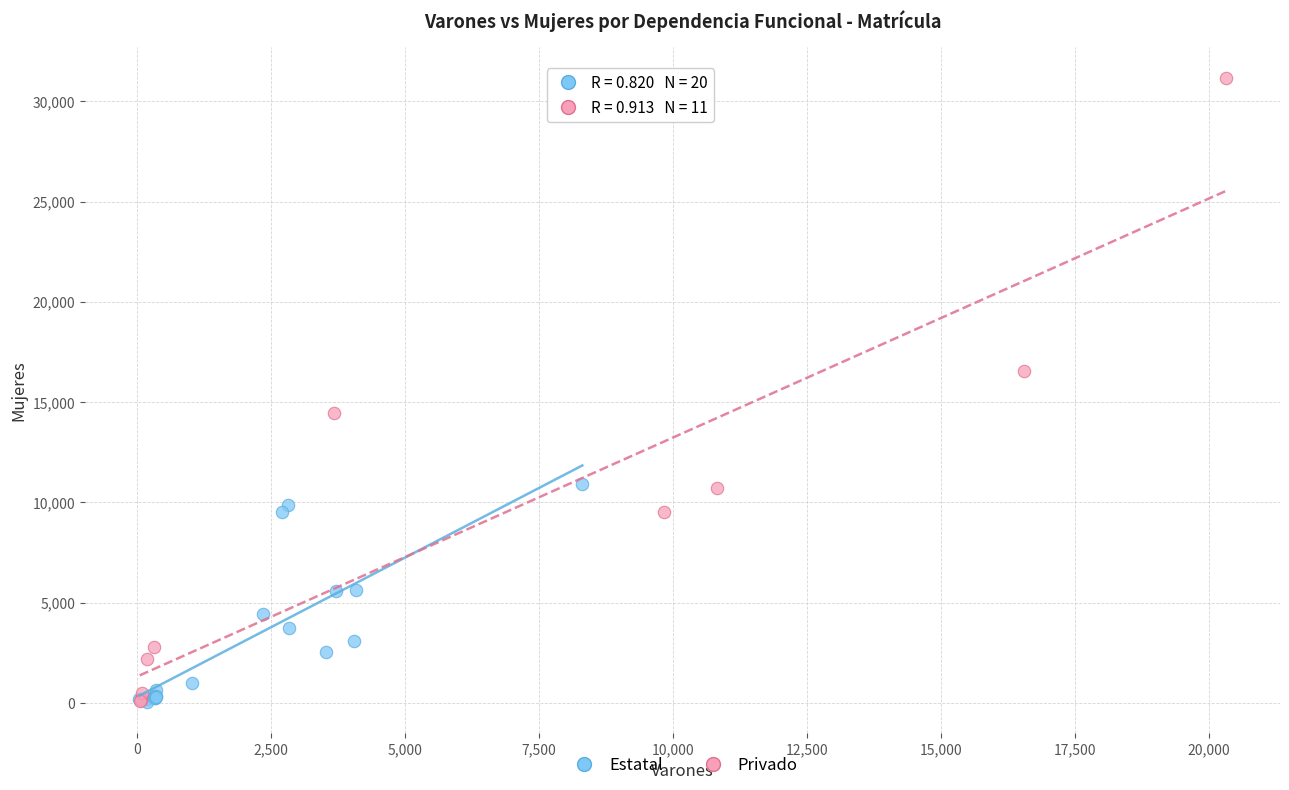

Which series has the largest Y range (max minus min)?

Privado